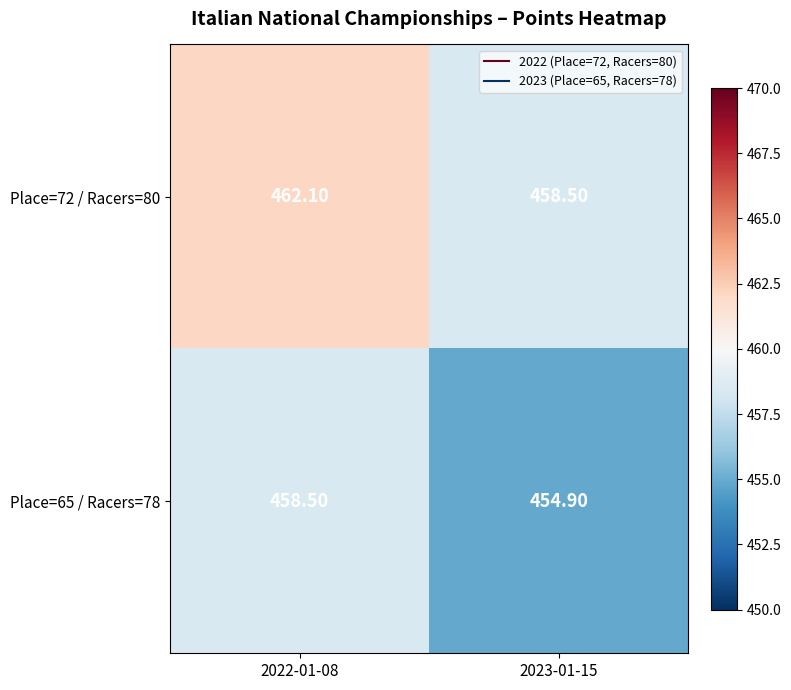

What is the difference between the Place=65 / Racers=78 values at 2022-01-08 and 2023-01-15?

3.6